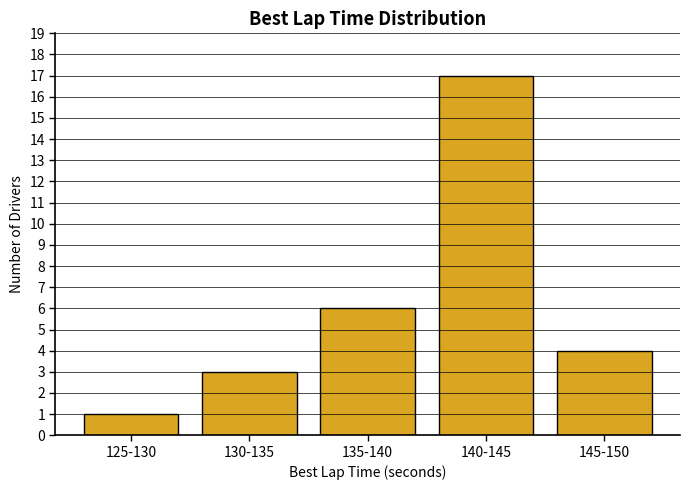

Reading right to left, extract all data points from this chart.

145-150=4	140-145=17	135-140=6	130-135=3	125-130=1